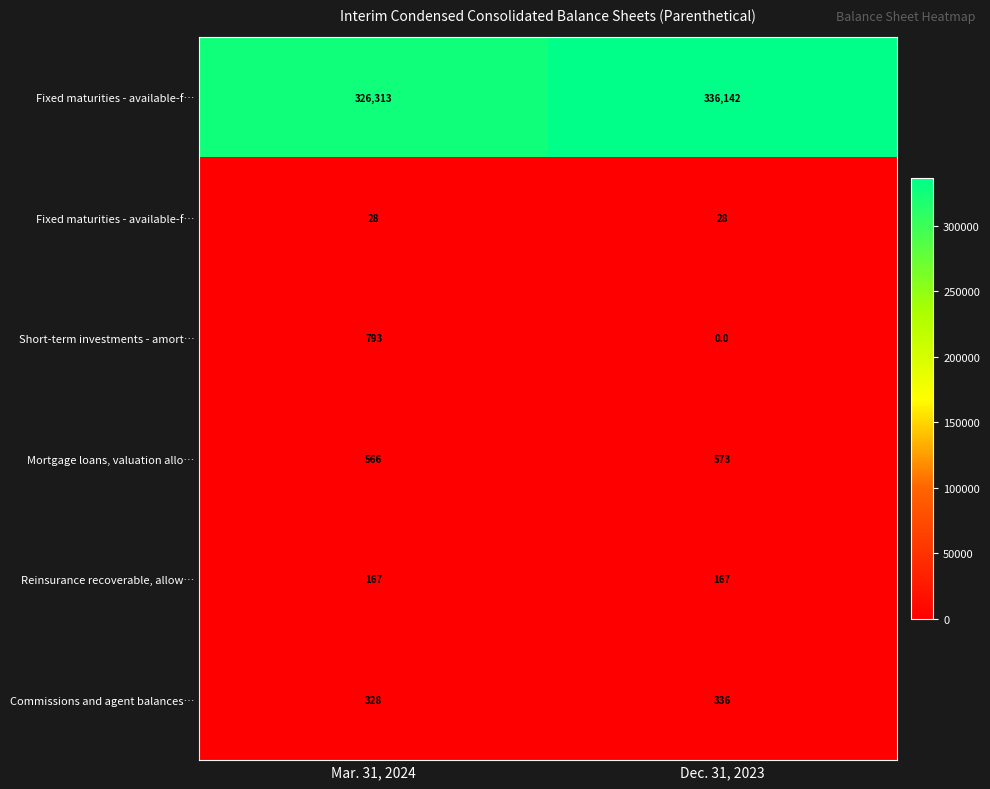

What is the approximate value of row_0 at Mar. 31, 2024, to the nearest 50?

326300